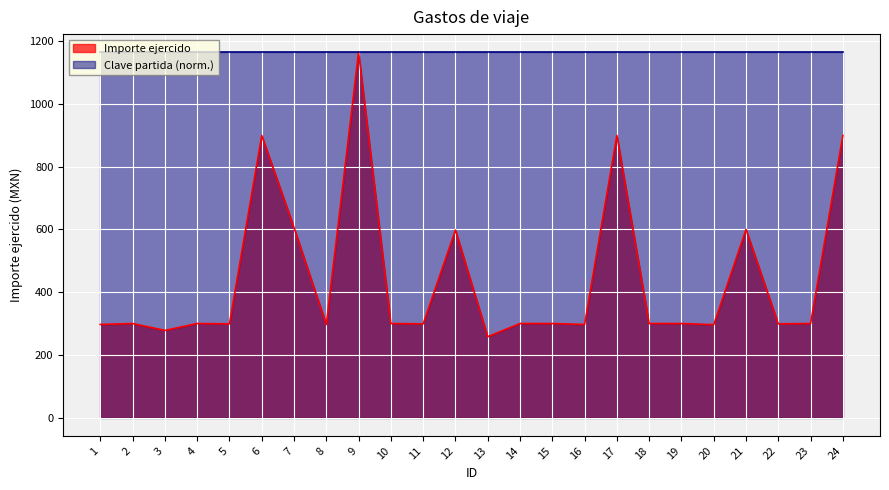

How many lines are shown in the chart?

2